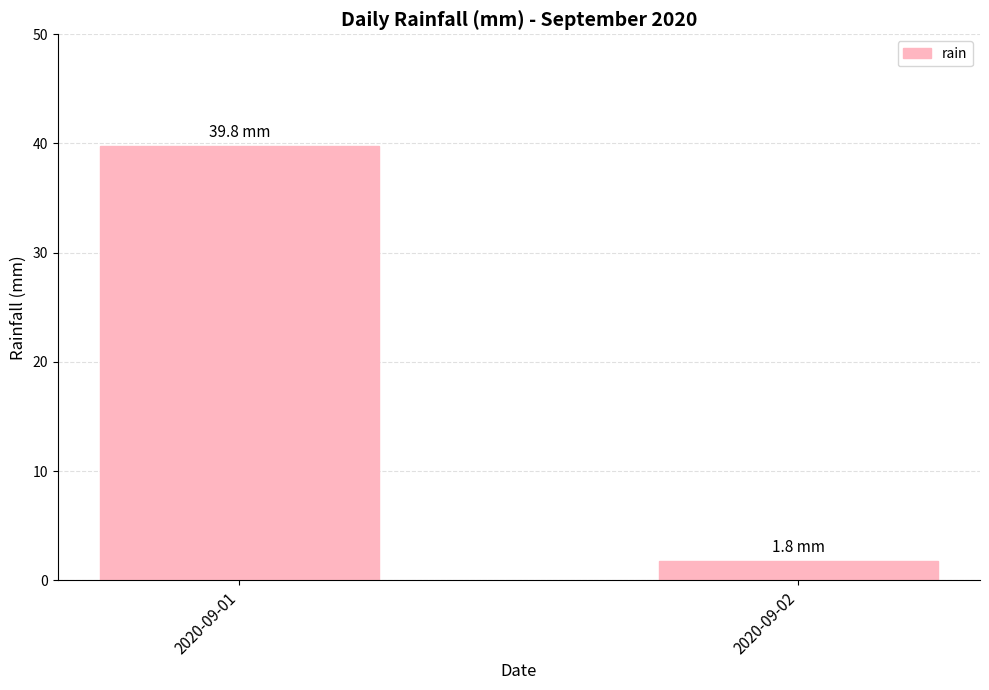

True or false: the data shows 53.1 at 2020-09-01.

False